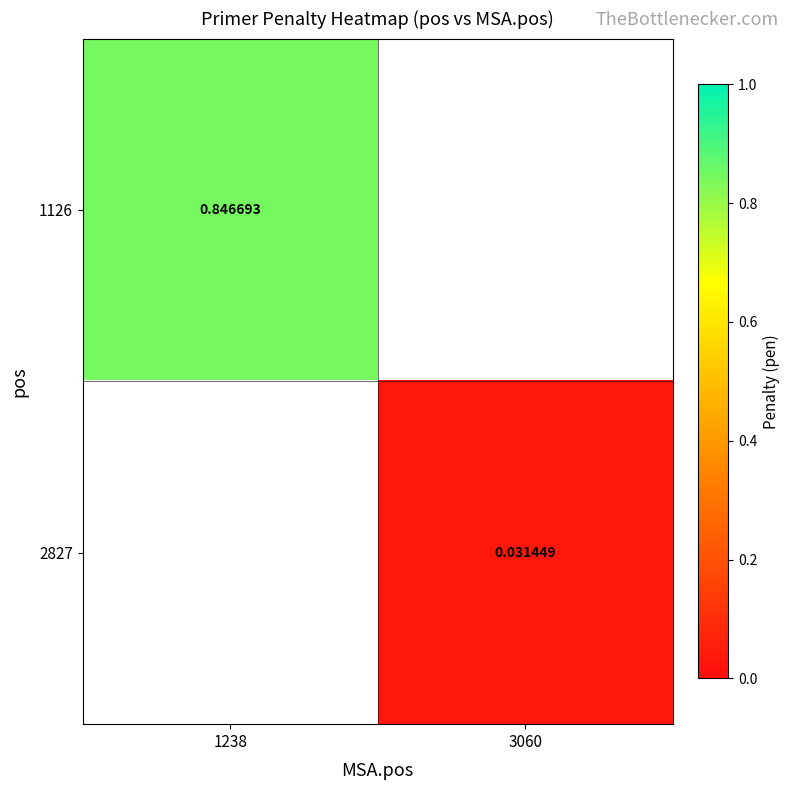

How many data points in 2827 are above 0?

1